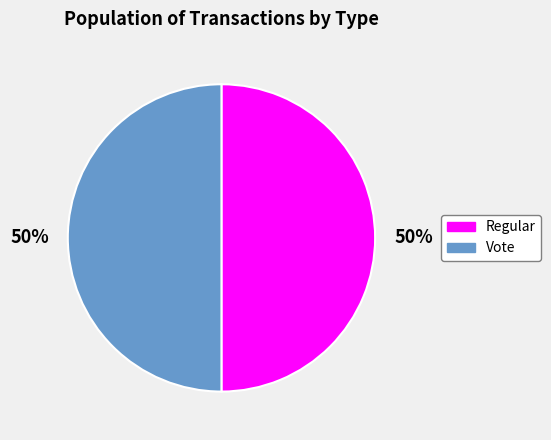

Do Vote and Regular together represent more than half of the pie?

Yes